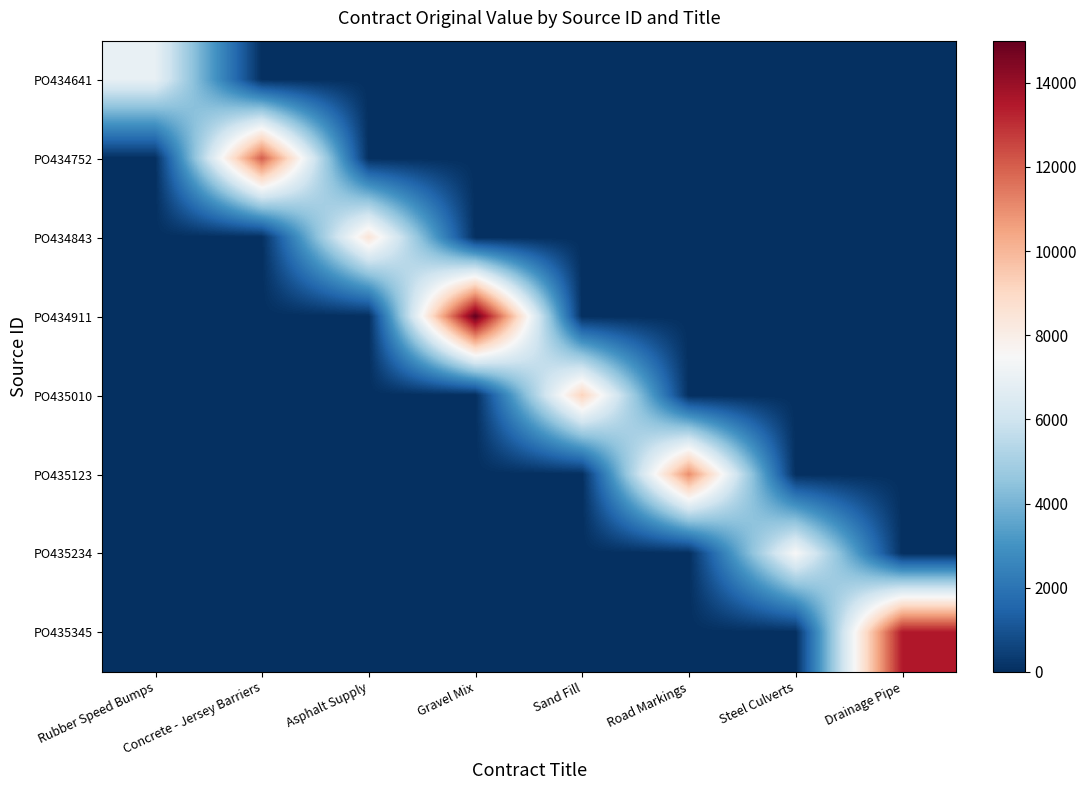

Which series has the largest range (max minus min)?

PO434911